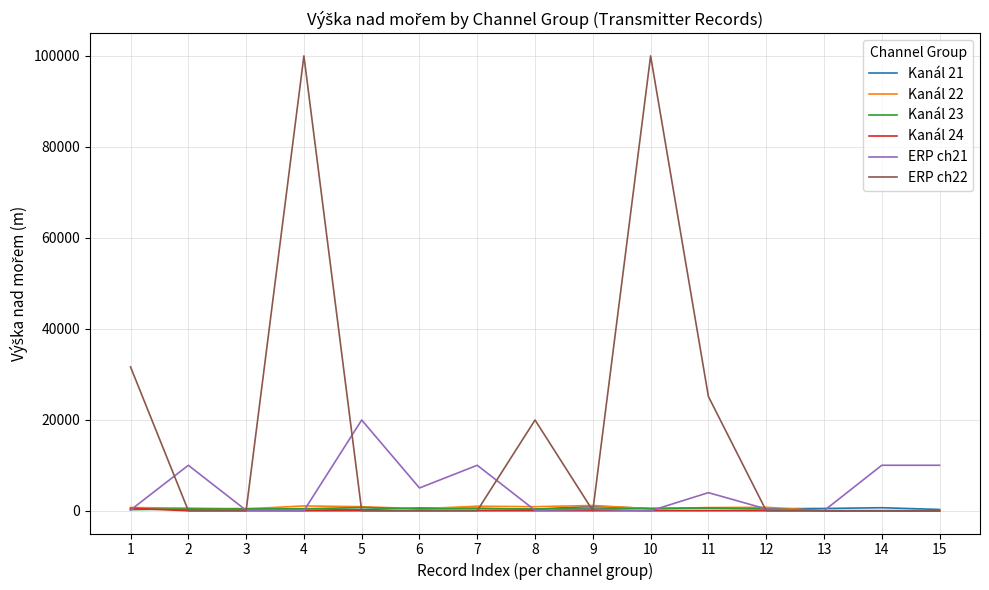

What is the sum of the ERP ch21 values at 2 and 13?

10003